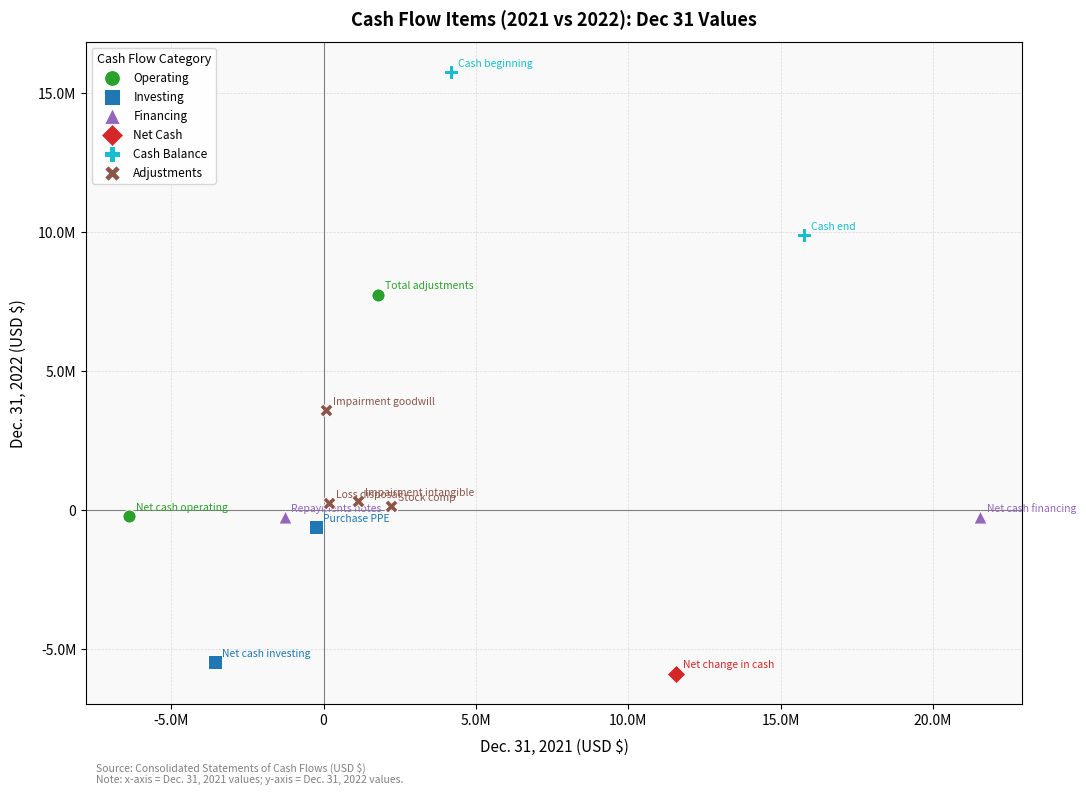

Which series contains the highest Y value?

Cash Balance